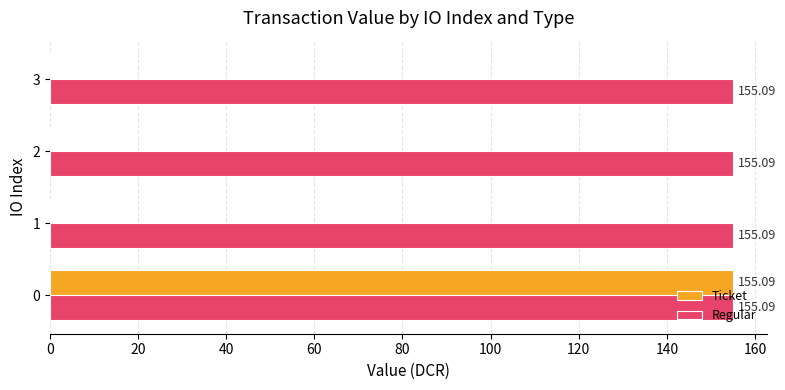

Which series has the largest range (max minus min)?

Ticket